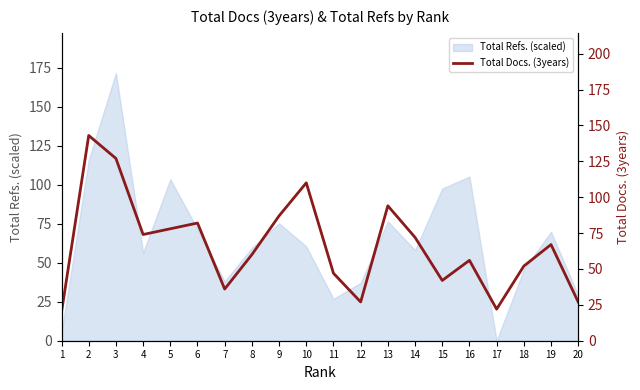

At which label is Total Refs. (scaled) closest to 85?

13